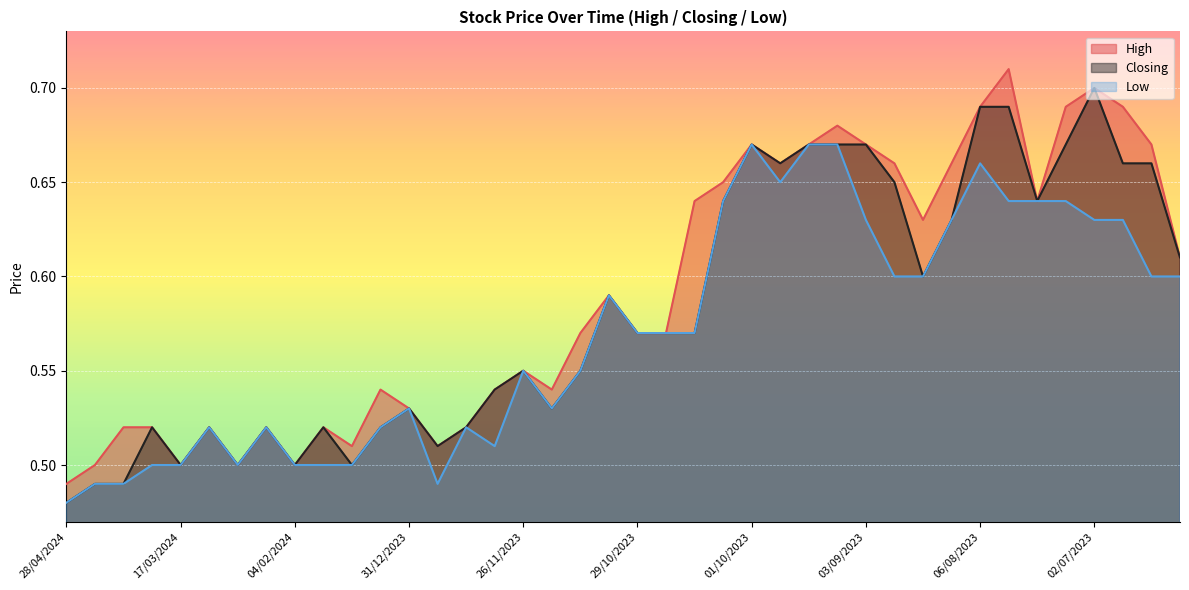

In Closing, how many points are lower than both neighbors (excluding endpoints)?

9